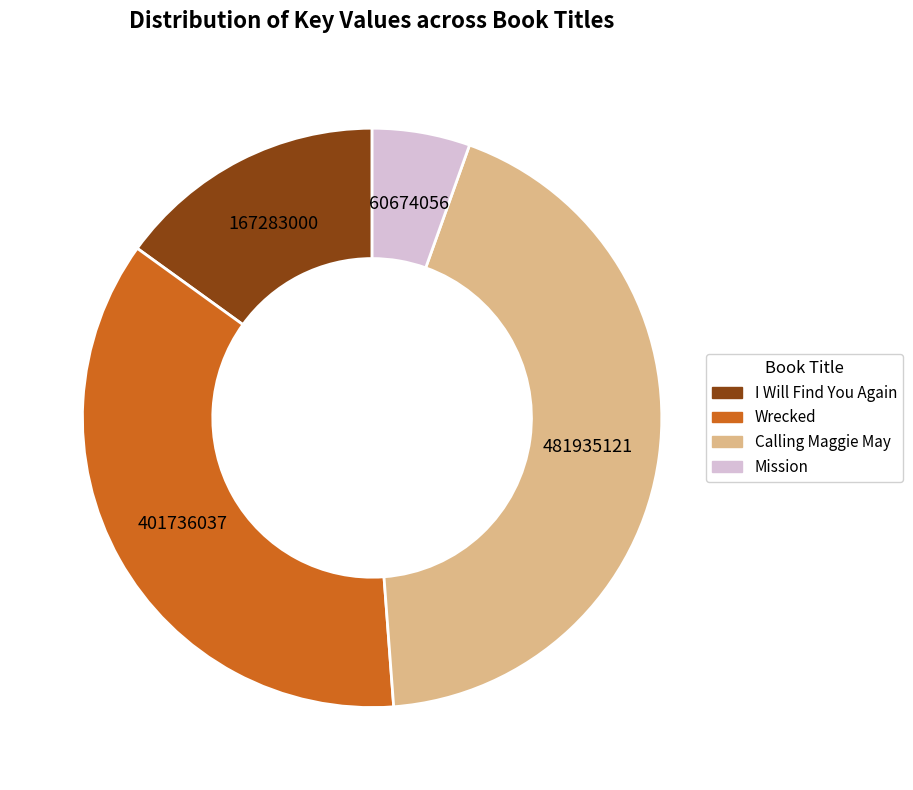

Combined, do Calling Maggie May and Mission account for over 50%?

No